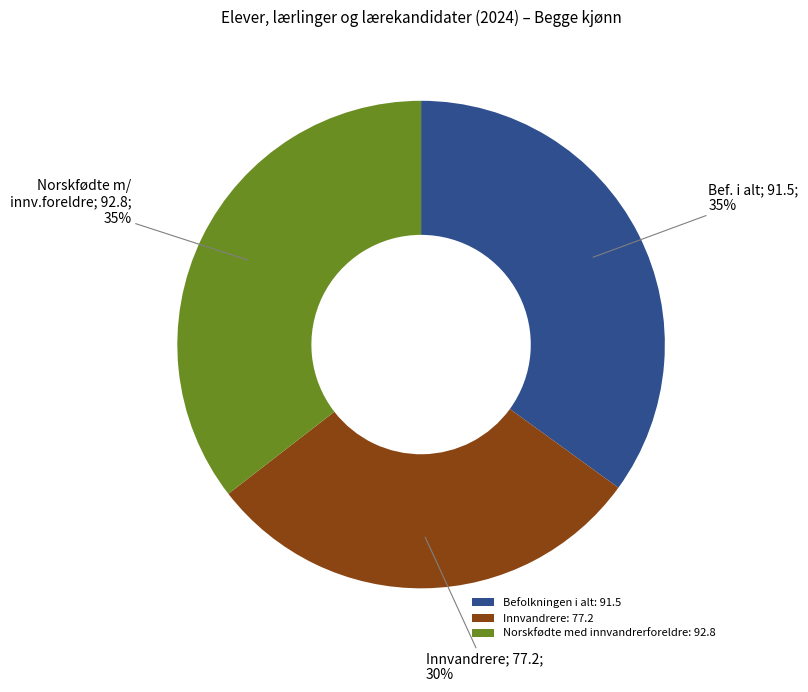

To the nearest percent, what is the combined percentage of Norskfødte med innvandrerforeldre: 92.8 and Befolkningen i alt: 91.5?

70%